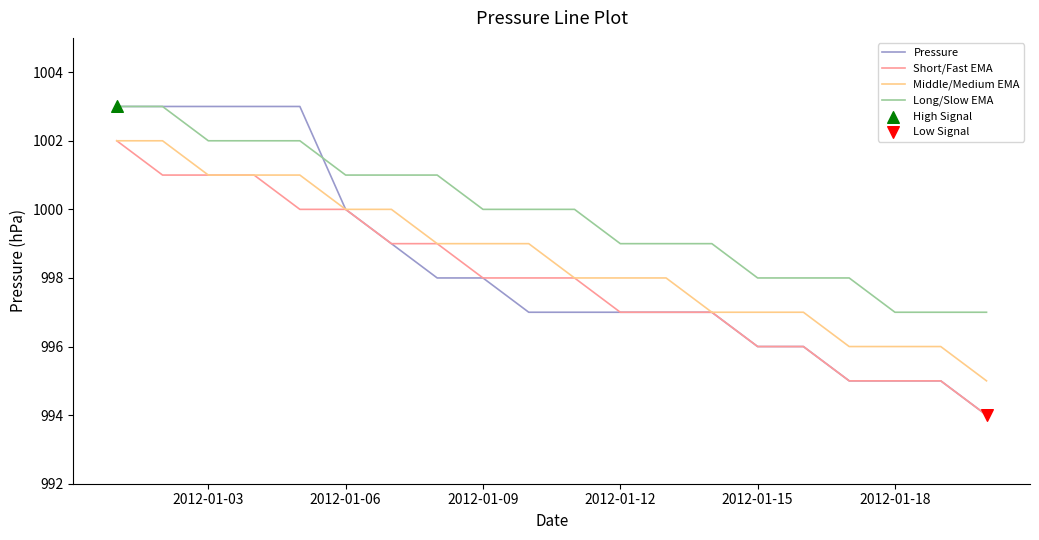

Rank the series by their average value, from lowest to highest.

Short/Fast EMA, Pressure, Middle/Medium EMA, Long/Slow EMA